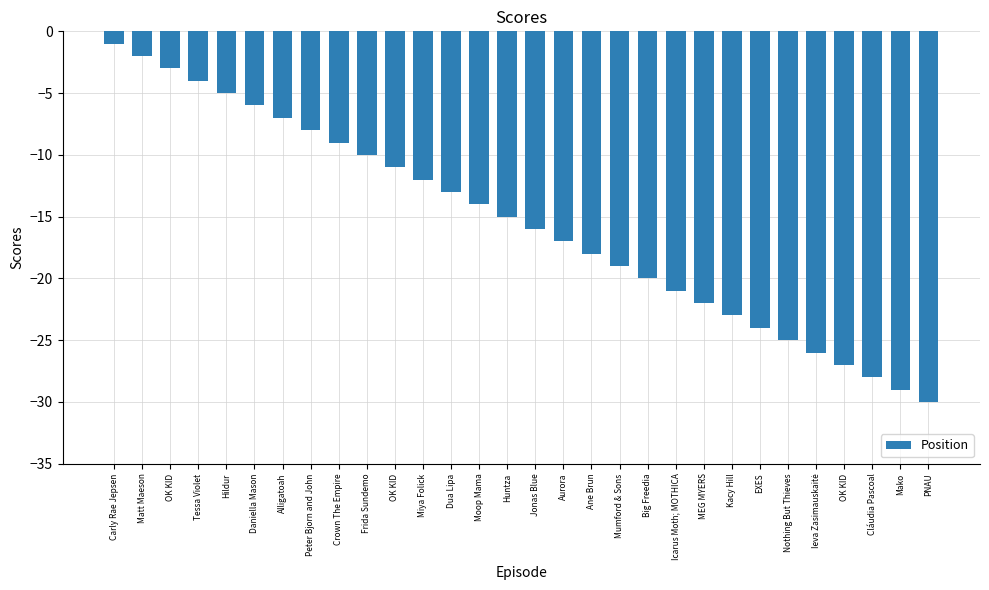

List the labels in order of value, smallest first.

PNAU, Mako, Cláudia Pascoal, OK KID, Ieva Zasimauskaitė, Nothing But Thieves, EXES, Kacy Hill, MEG MYERS, Icarus Moth; MOTHICA, Big Freedia, Mumford & Sons, Ane Brun, Aurora, Jonas Blue, Huntza, Moop Mama, Dua Lipa, Miya Folick, OK KID, Frida Sundemo, Crown The Empire, Peter Bjorn and John, Alligatoah, Daniella Mason, Hildur, Tessa Violet, OK KID, Matt Maeson, Carly Rae Jepsen